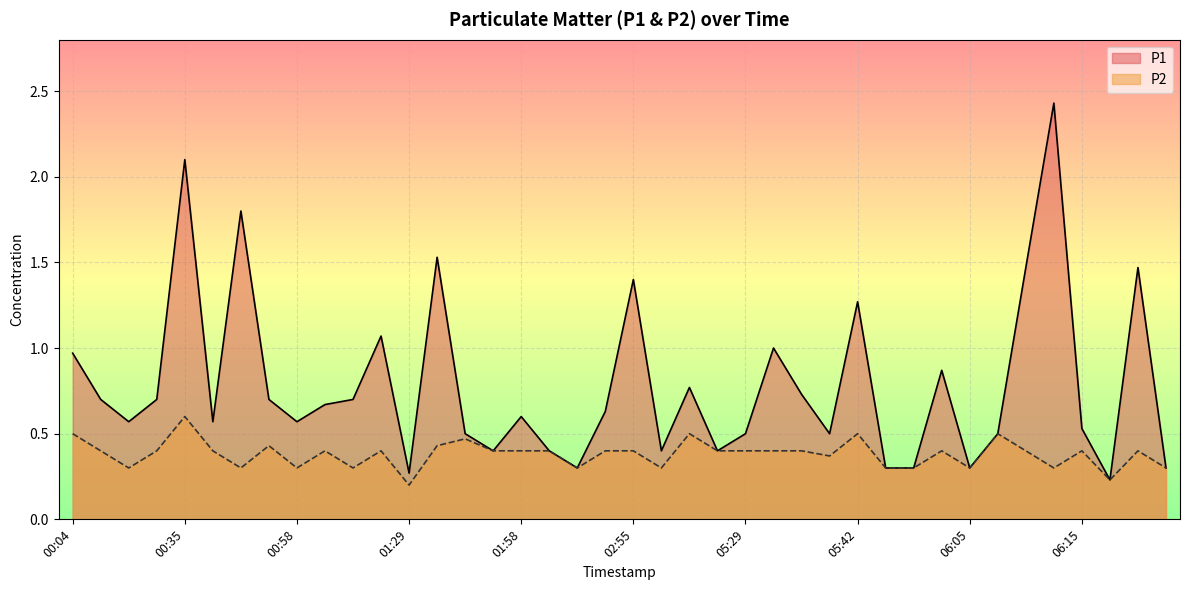

True or false: P2 and P1 cross at least once.

False